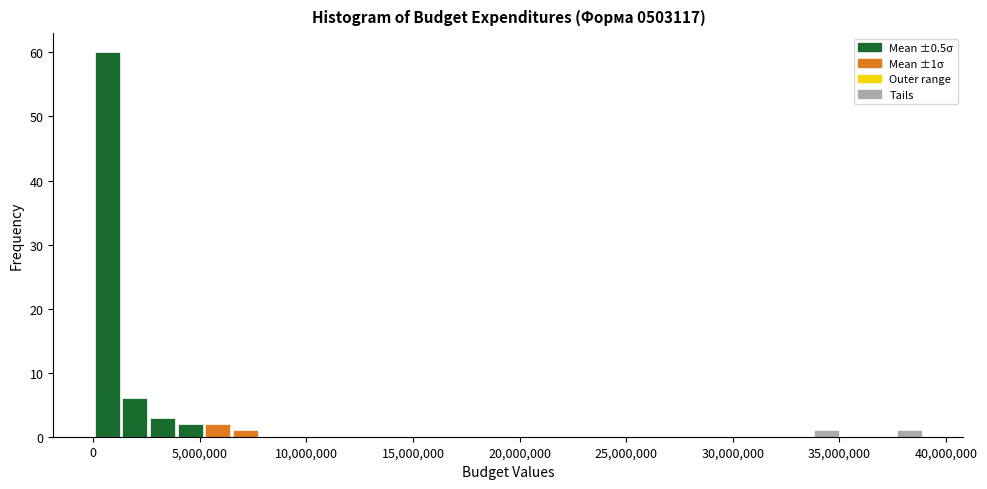

Around what value on the x-axis is the tallest bar? Give the approximate position of its centre, as read against the axis.

500000